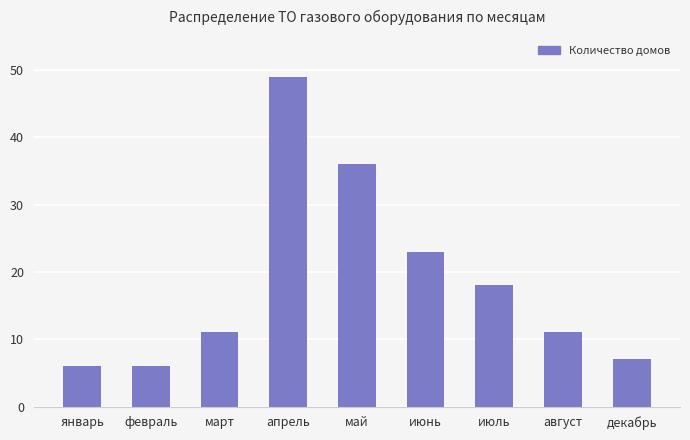

What is the label of the 1st bar from the right?

декабрь